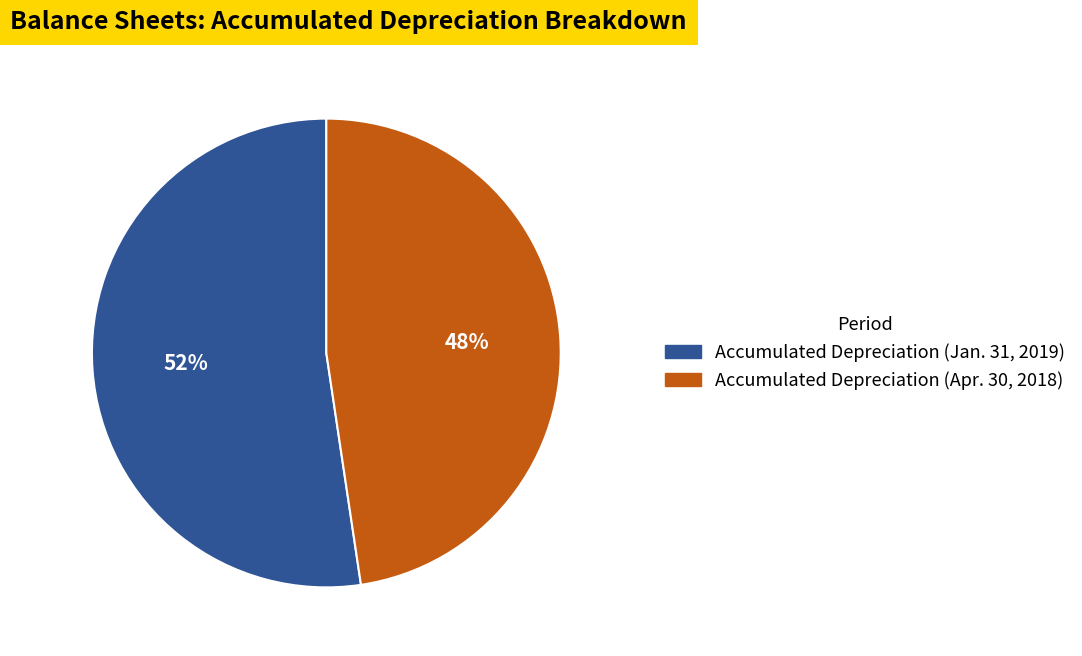

Combined, do Accumulated Depreciation (Apr. 30, 2018) and Accumulated Depreciation (Jan. 31, 2019) account for over 50%?

Yes